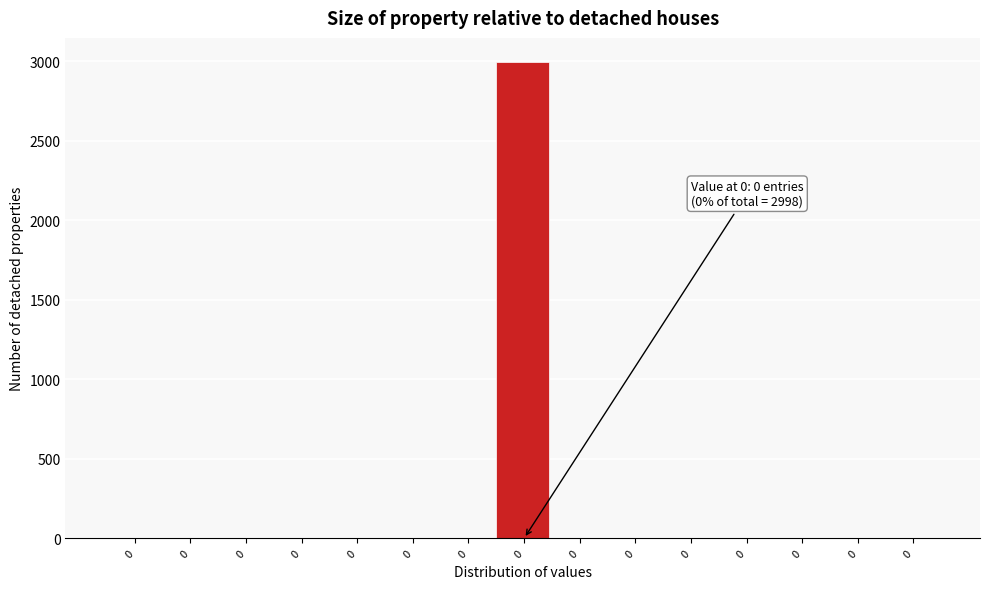

Count the number of data series in this chart.

1